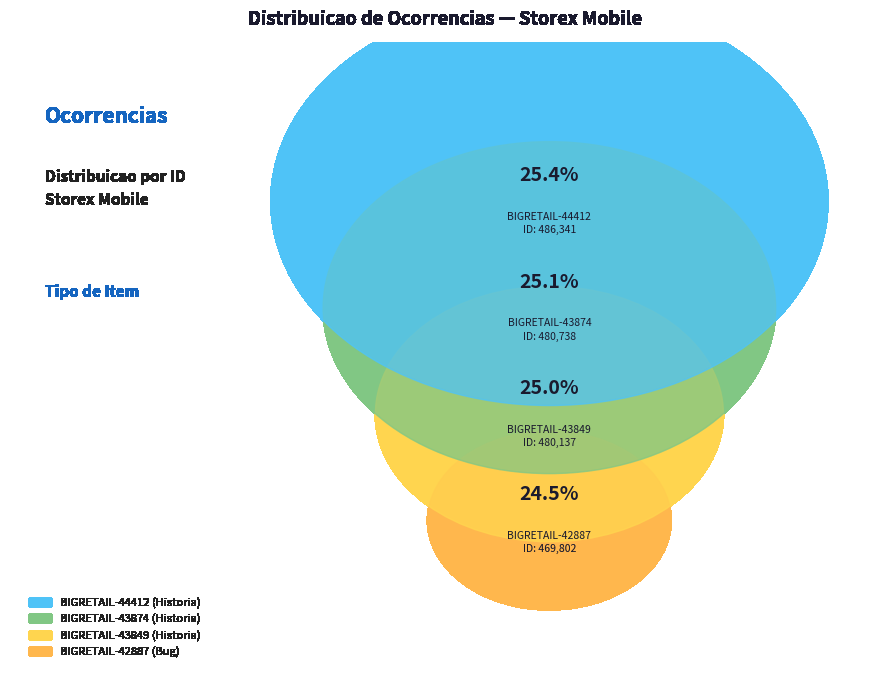

How many segments does this pie chart have?

4